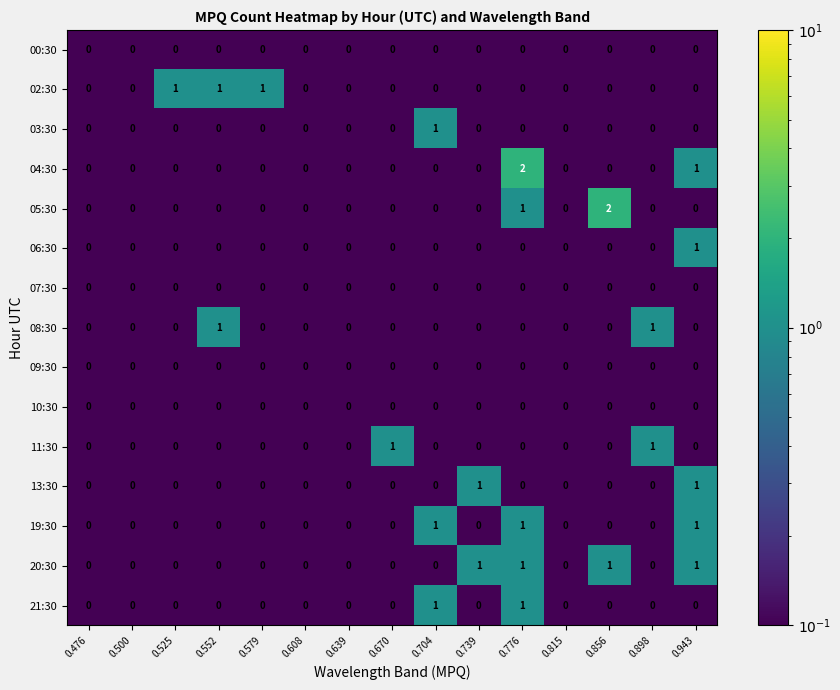

True or false: 07:30 has a value of 0 at 0.856.

True